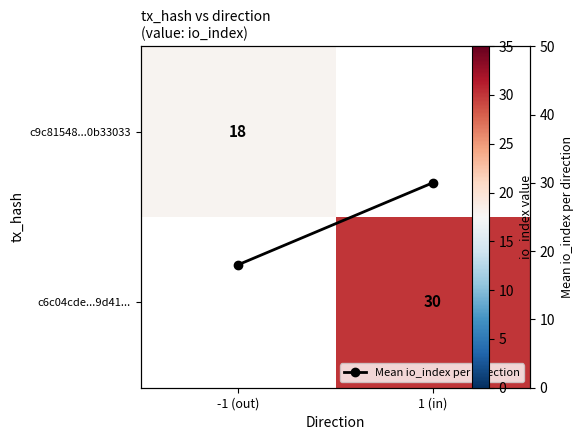

How many distinct data groups are displayed?

3